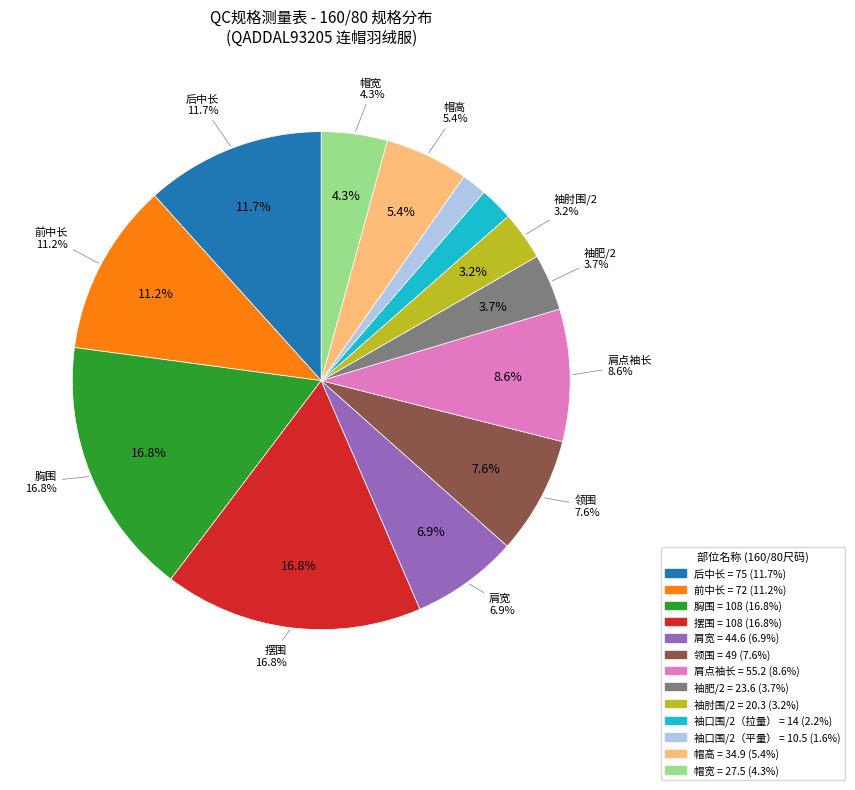

Count the number of slices in the pie.

13